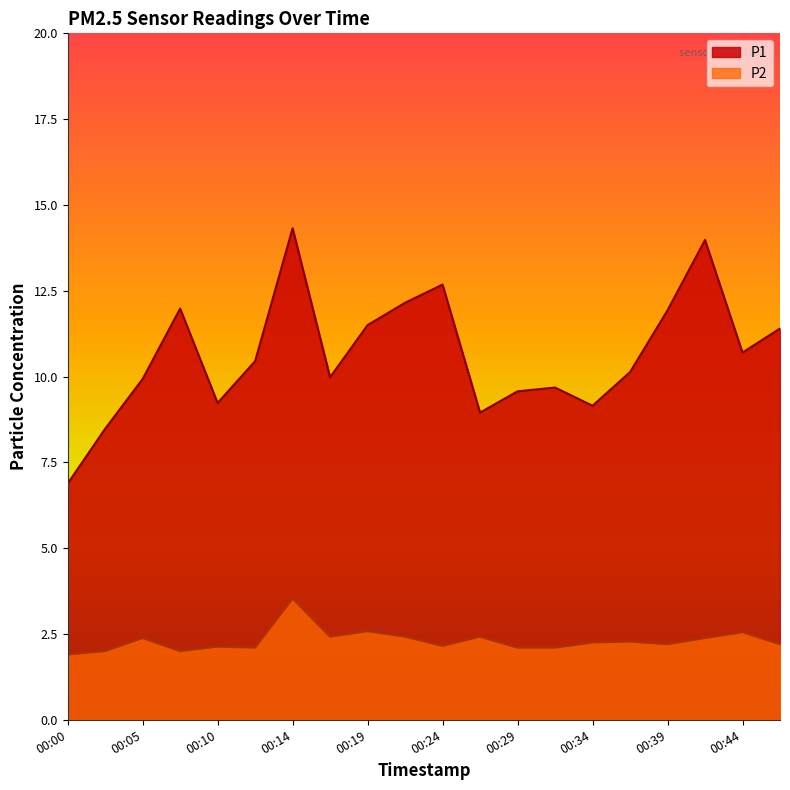

What is the sum of all P2 values?

46.1